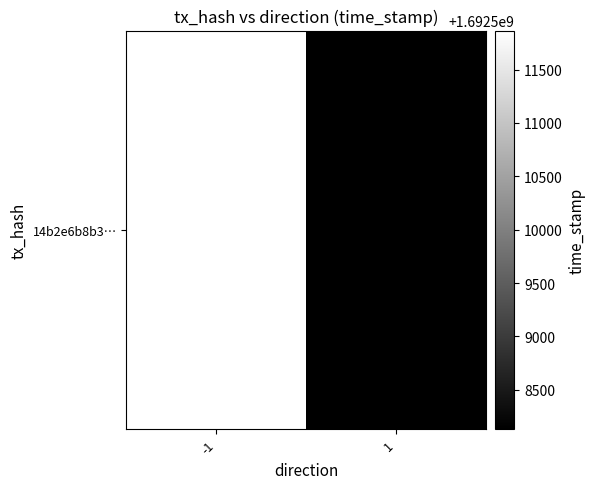

Rank the categories by value from highest to lowest.

-1, 1